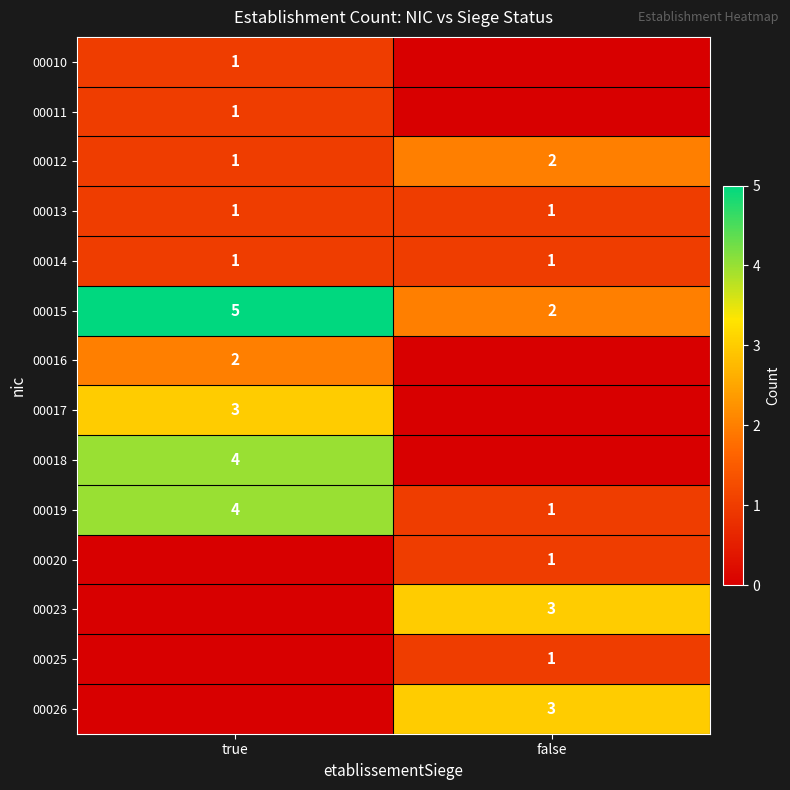

Which has a higher value, false or true?

true